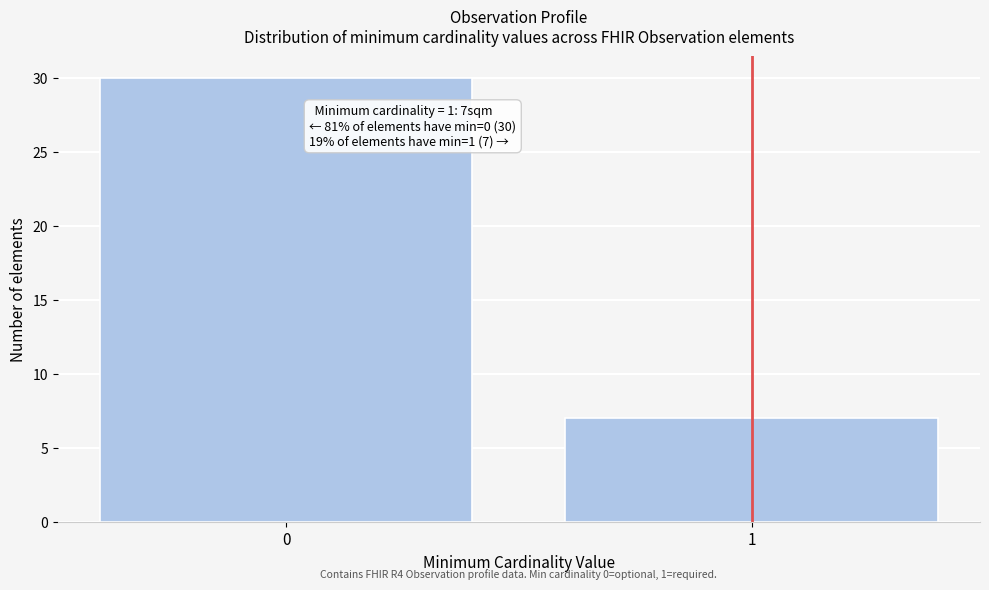

Reading left to right, list all the values displayed in this chart.

0=30	1=7